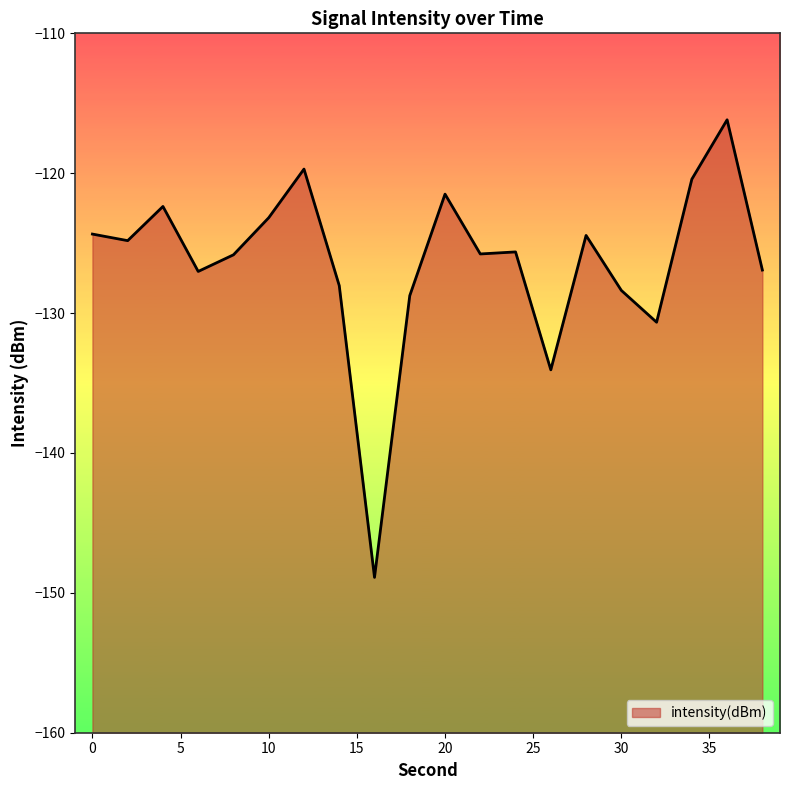

What is the sum of all values?

-2526.9